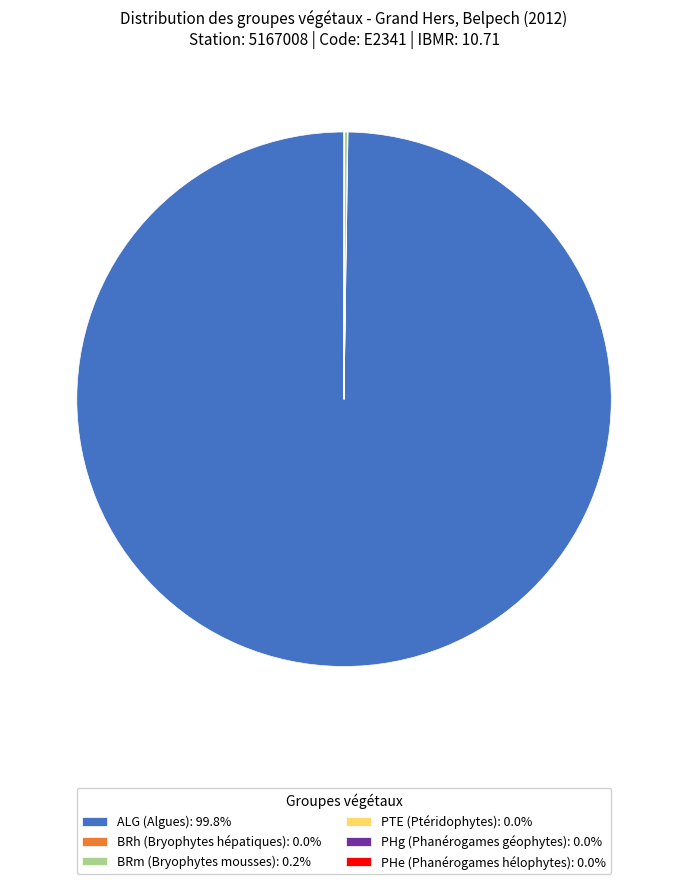

Does any single category account for the majority?

Yes